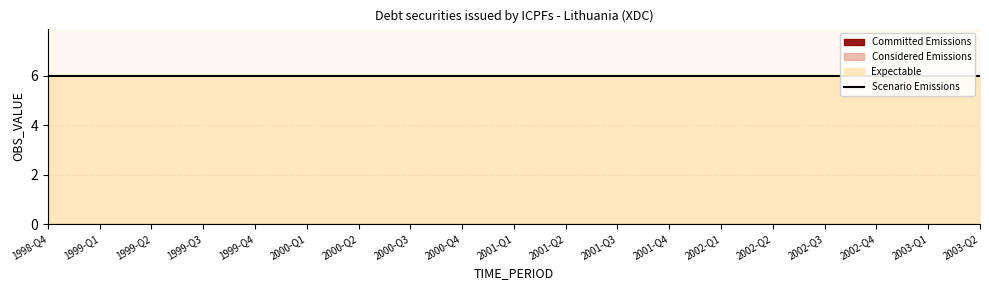

Reading left to right, what are all the values shown in this chart?

Committed Emissions: 0	0	0	0	0	0	0	0	0	0	0	0	0	0	0	0	0	0	0
Considered Emissions: 0	0	0	0	0	0	0	0	0	0	0	0	0	0	0	0	0	0	0
Expectable: 6	6	6	6	6	6	6	6	6	6	6	6	6	6	6	6	6	6	6
Scenario Emissions: 6	6	6	6	6	6	6	6	6	6	6	6	6	6	6	6	6	6	6